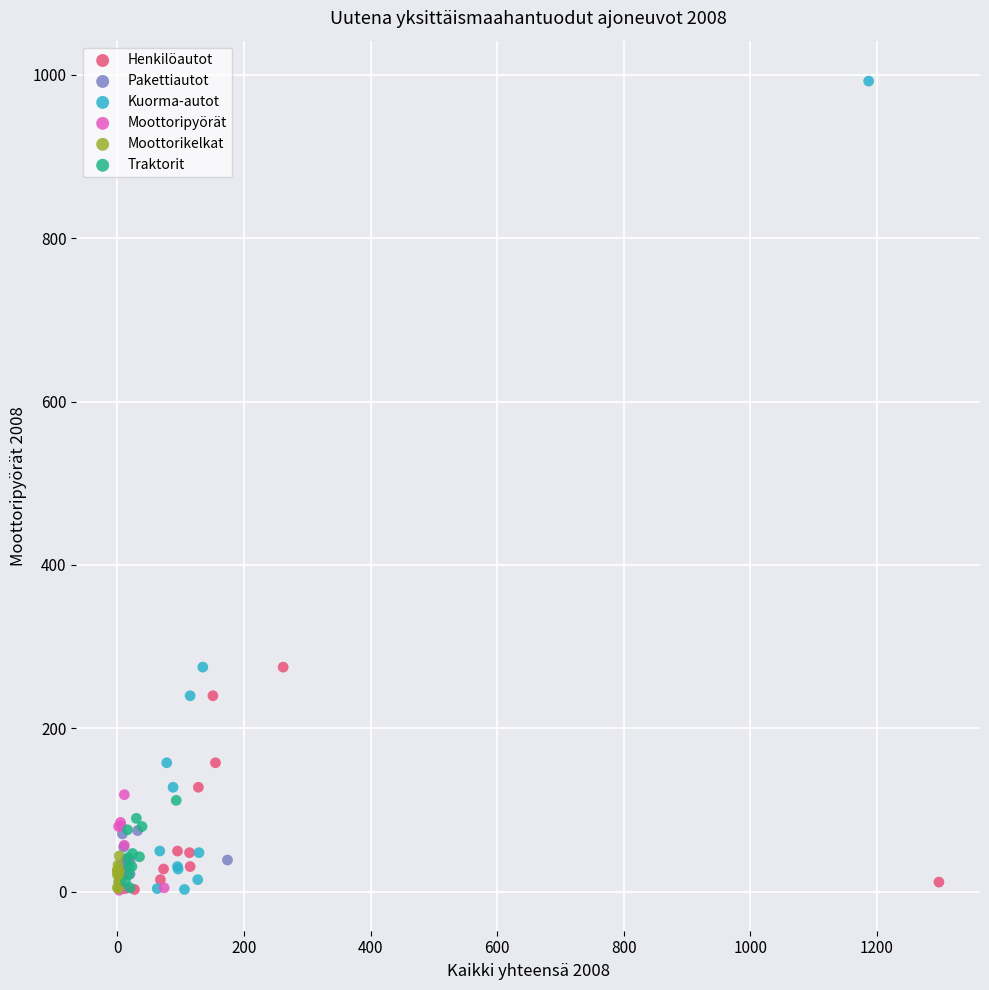

Which series has the largest Y range (max minus min)?

Kuorma-autot